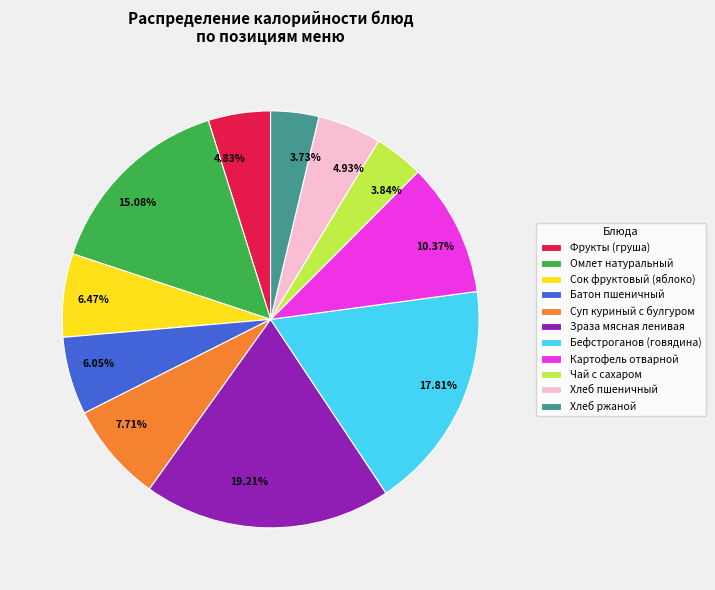

To the nearest percent, what portion does Зраза мясная ленивая represent?

19%